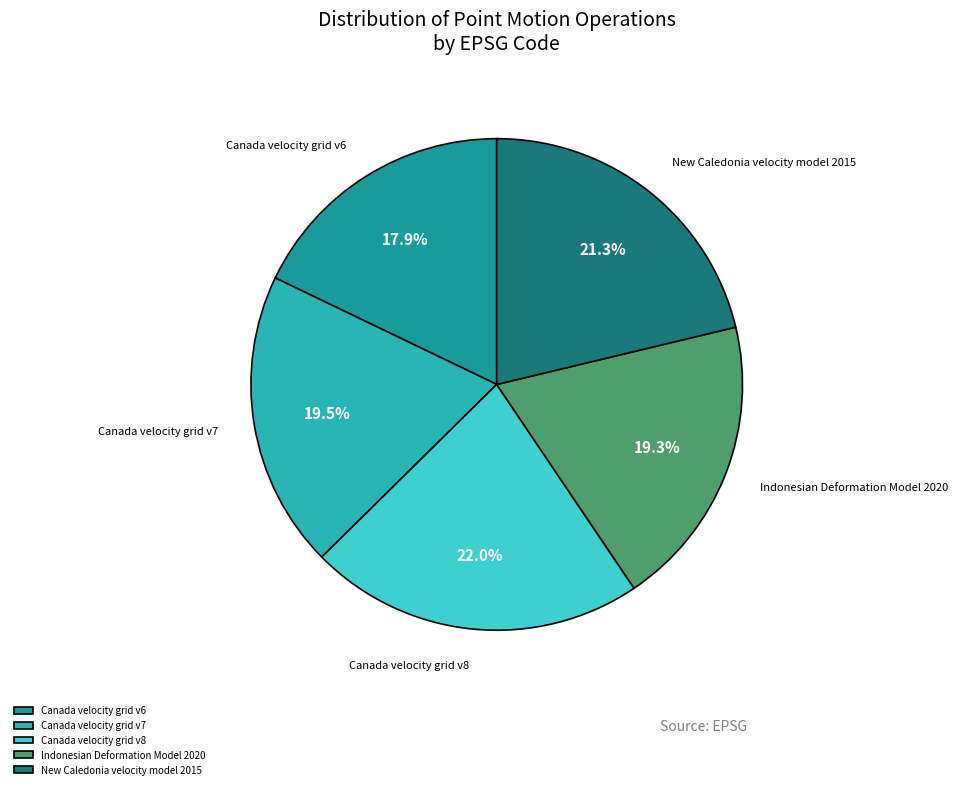

What percentage is the New Caledonia velocity model 2015 slice, to the nearest percent?

21%